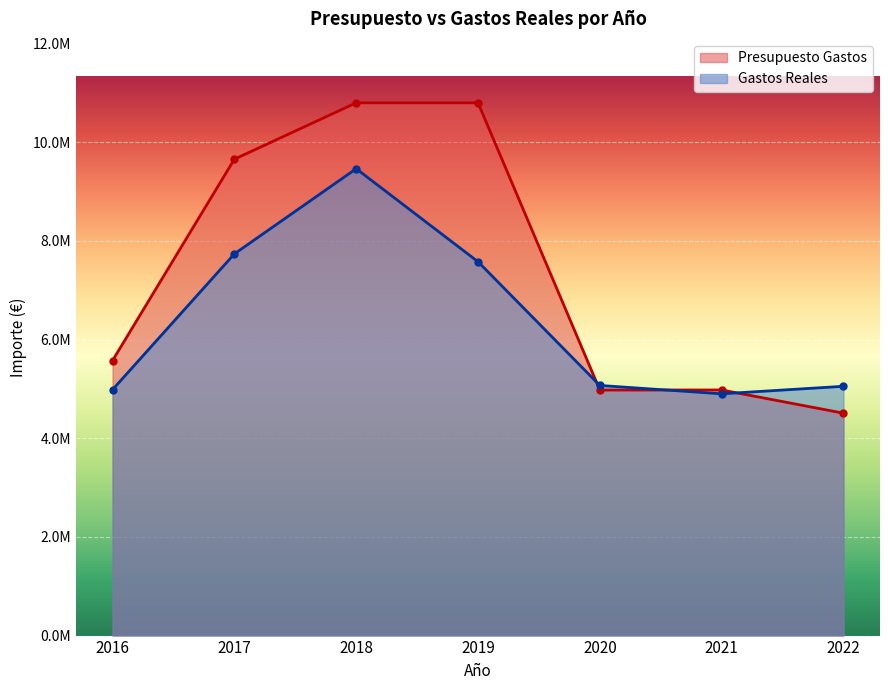

Is it true that Gastos Reales equals 4985088.9 at 2016?

True